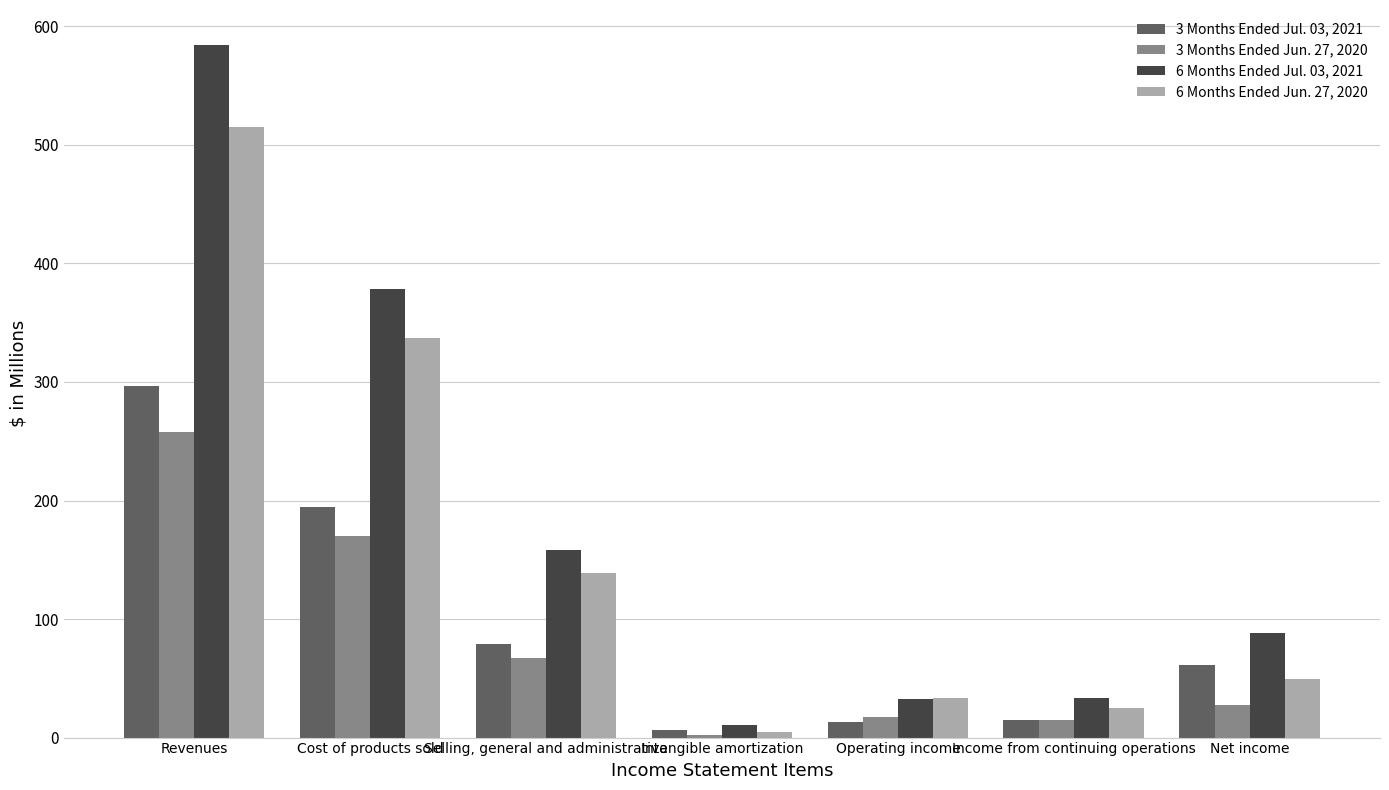

What is the highest value of the 6 Months Ended Jun. 27, 2020 series?

514.8